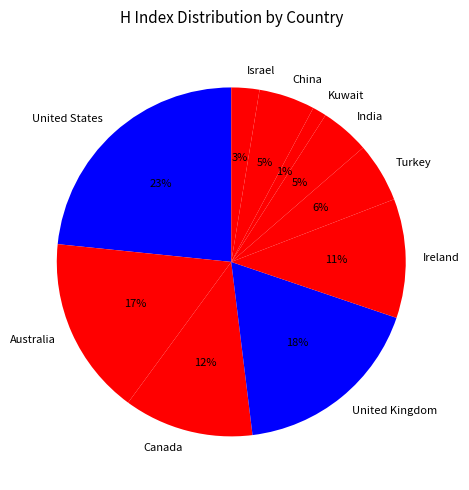

How many segments does this pie chart have?

10